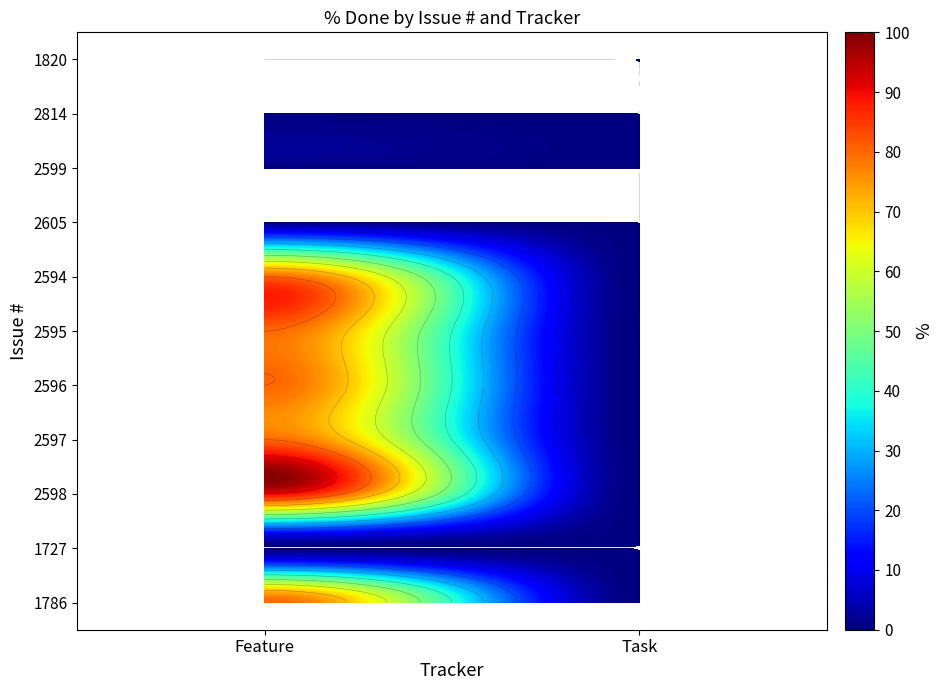

Is it true that 2814 equals 0 at Feature?

True